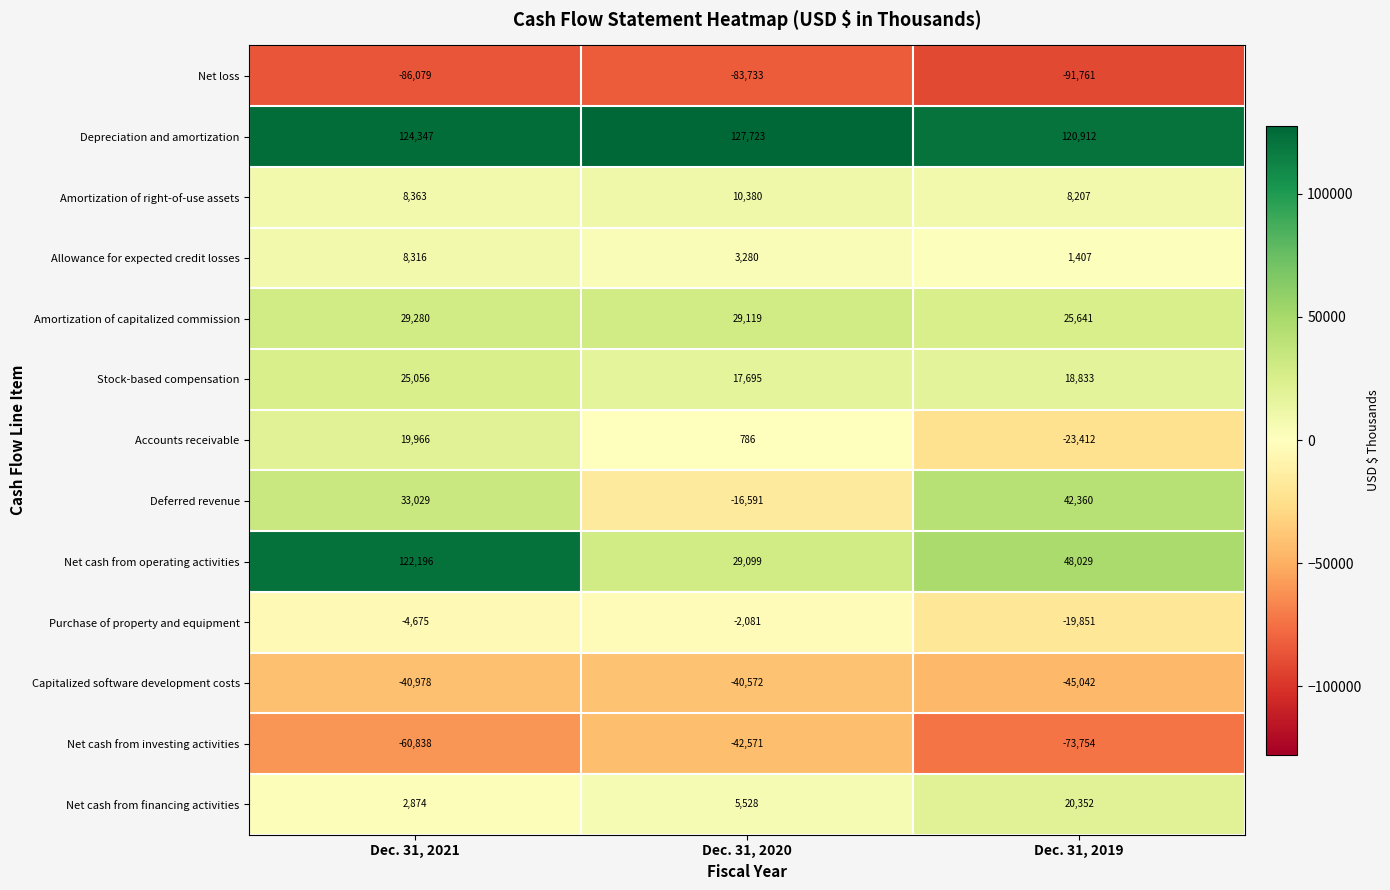

Which series has the largest total across all categories?

Depreciation and amortization